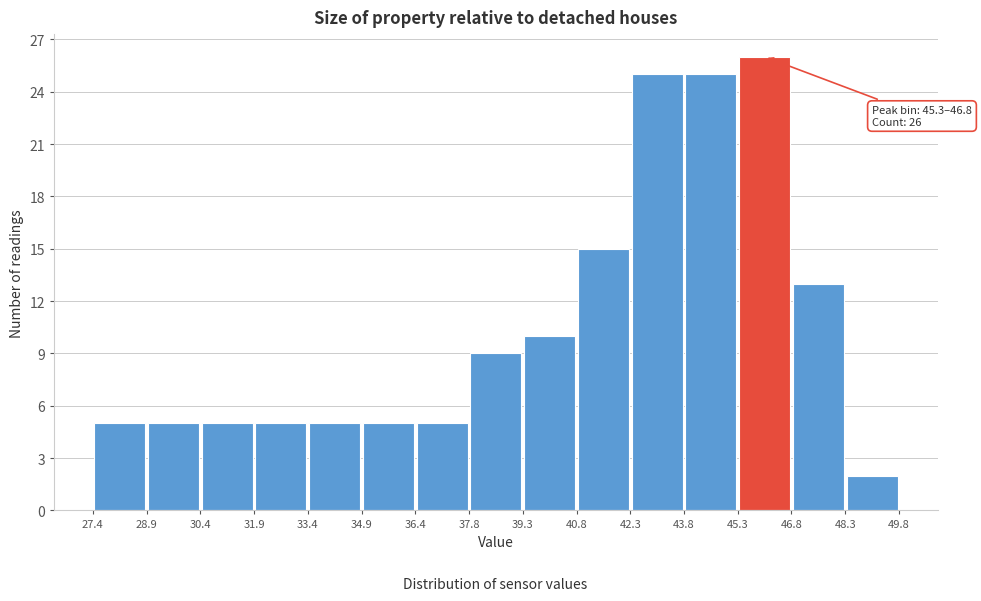

Which range on the x-axis has the tallest bar?

45.3 to 46.8